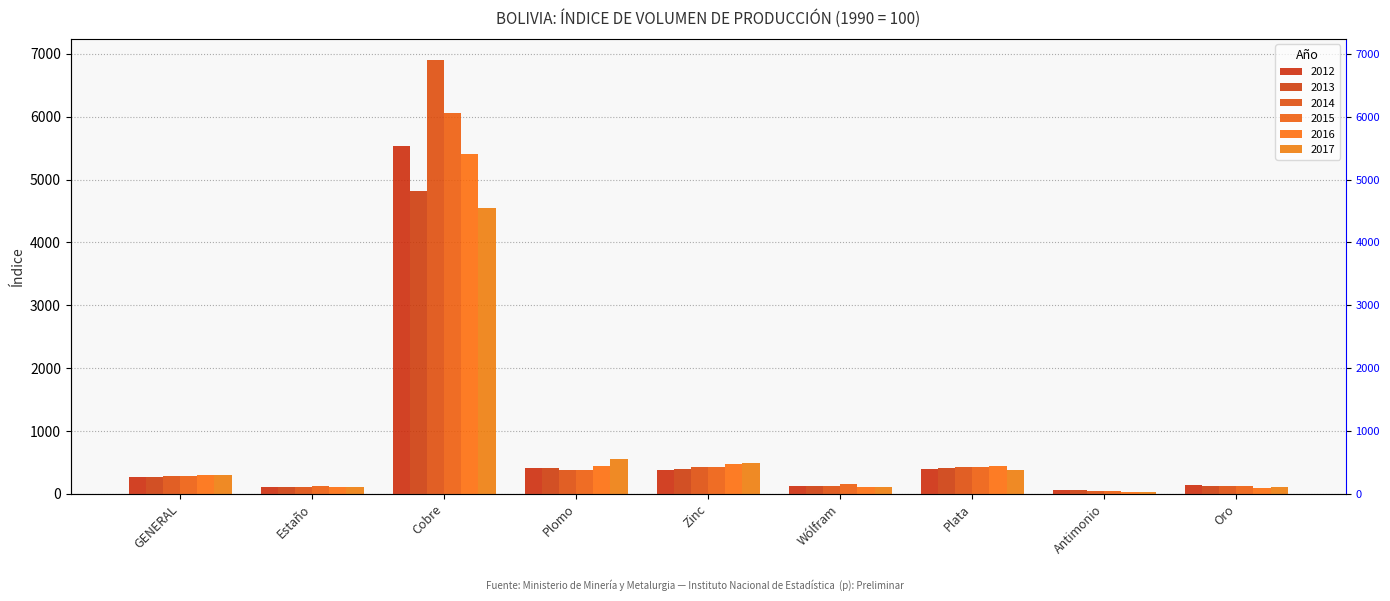

What is the label of the 3rd bar from the right?

Plata